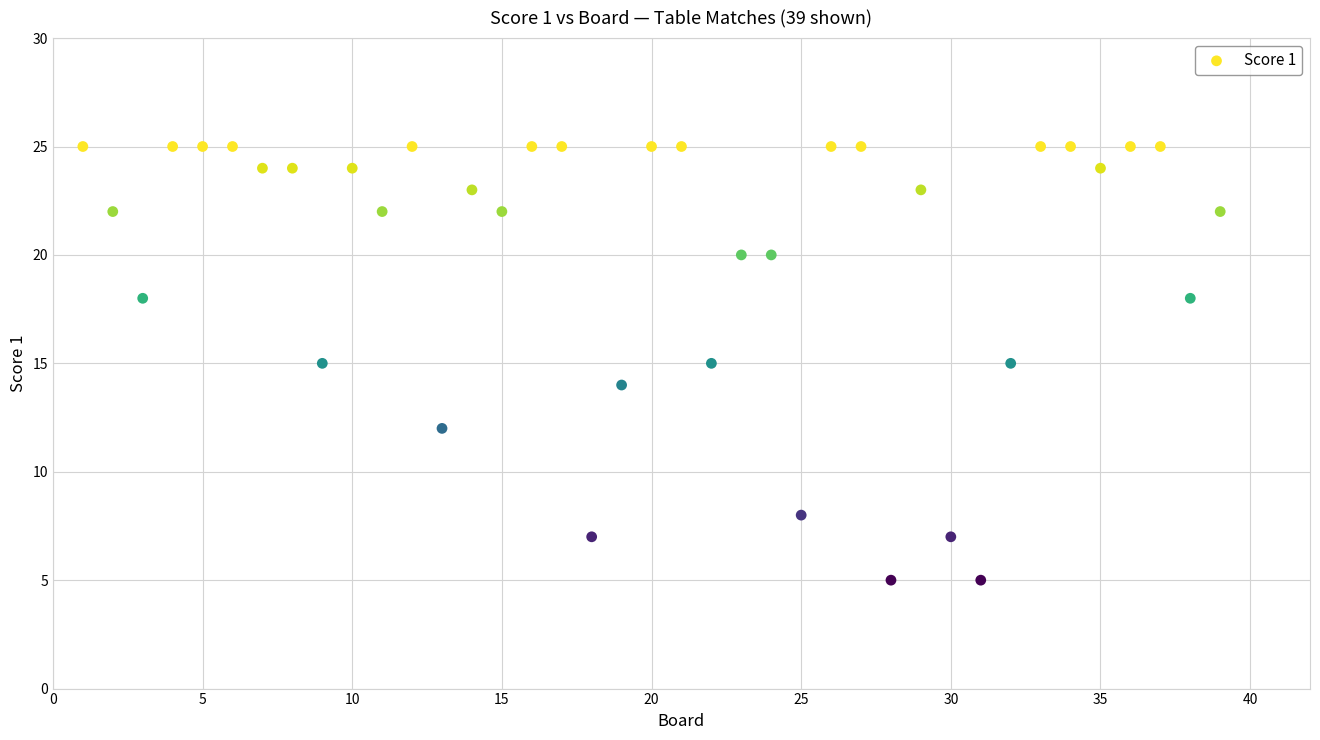

What is the range of Y values (max minus min)?

20